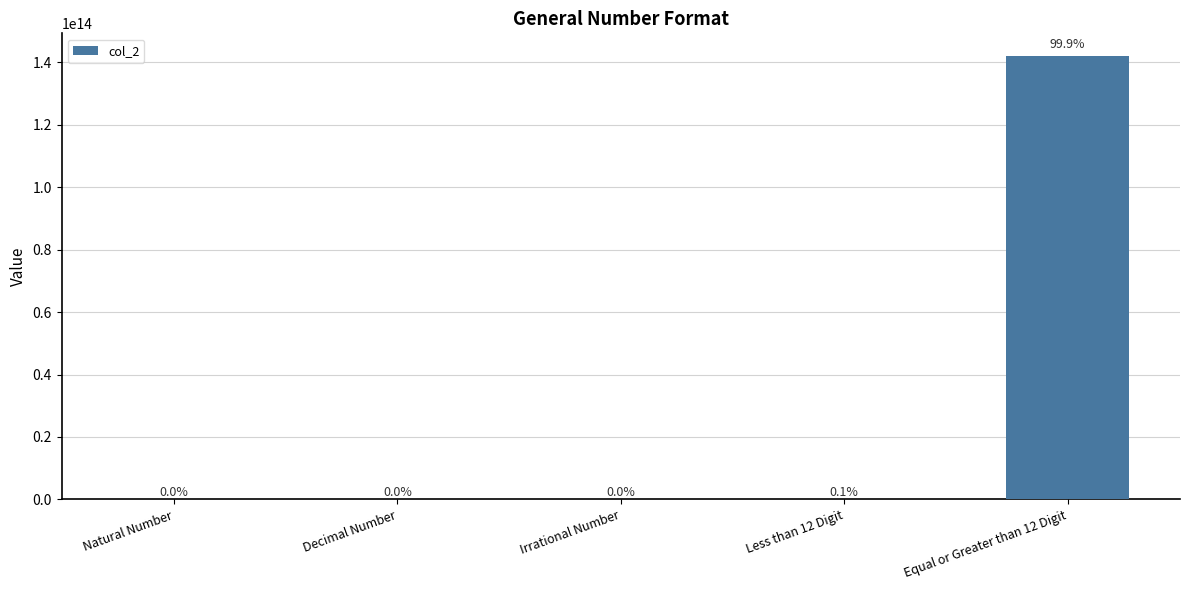

What is the sum of the values at Irrational Number and Less than 12 Digit?

91245678934.2